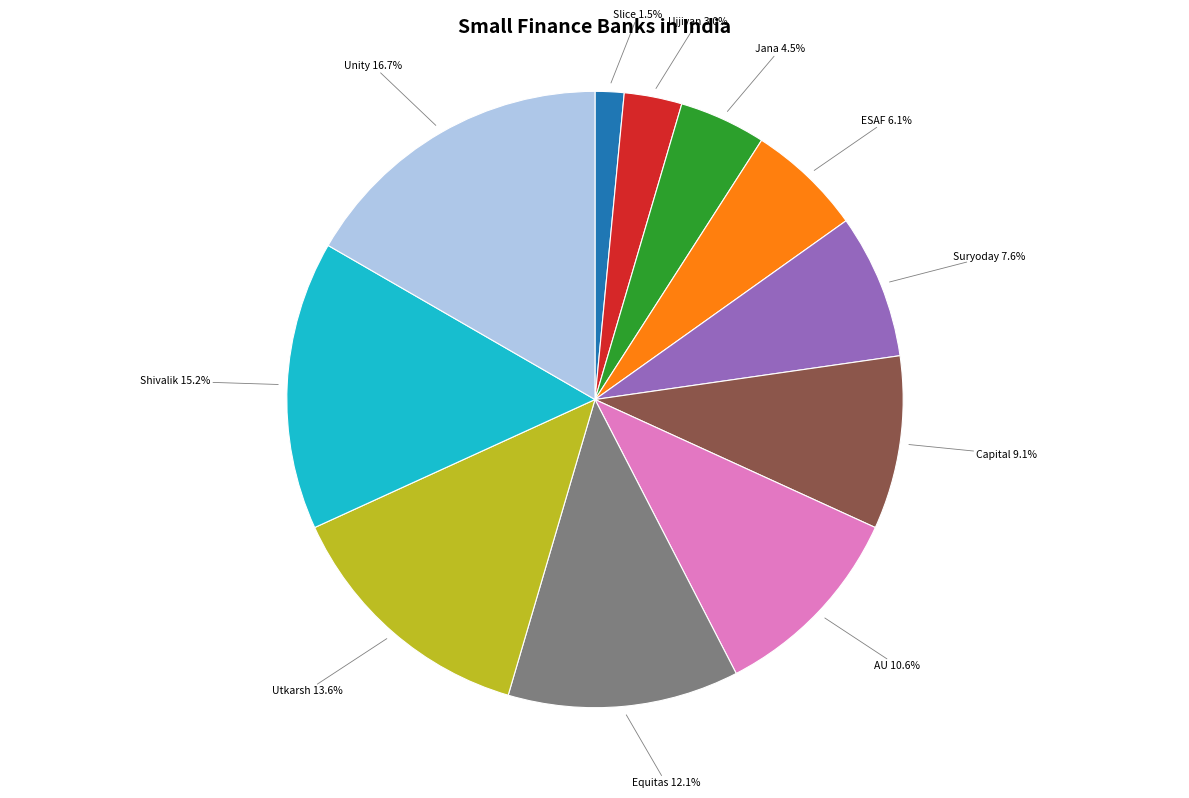

Is there any slice that represents more than half of the pie?

No